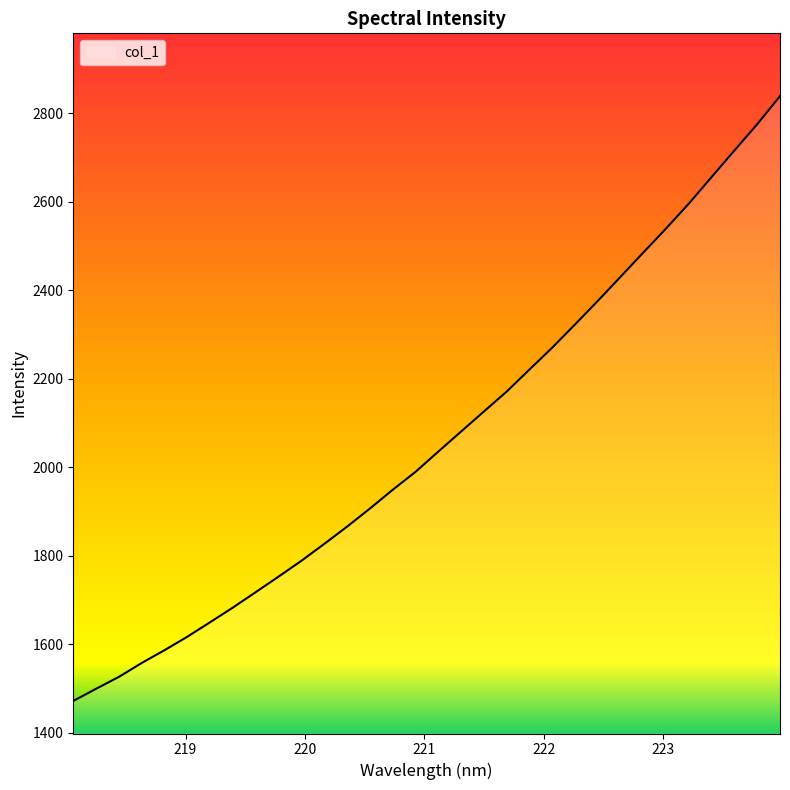

What is the difference between the maximum and minimum values?

1367.4